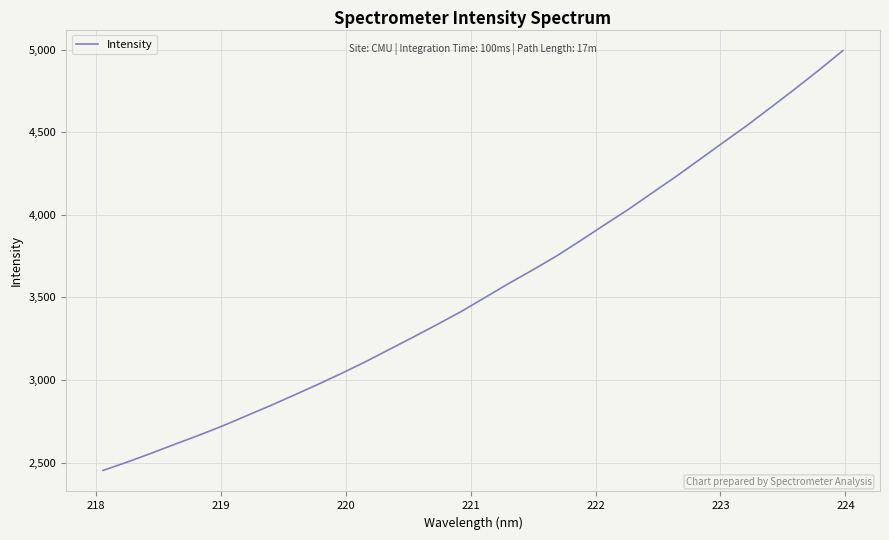

What is the difference between the maximum and minimum values?

2542.5